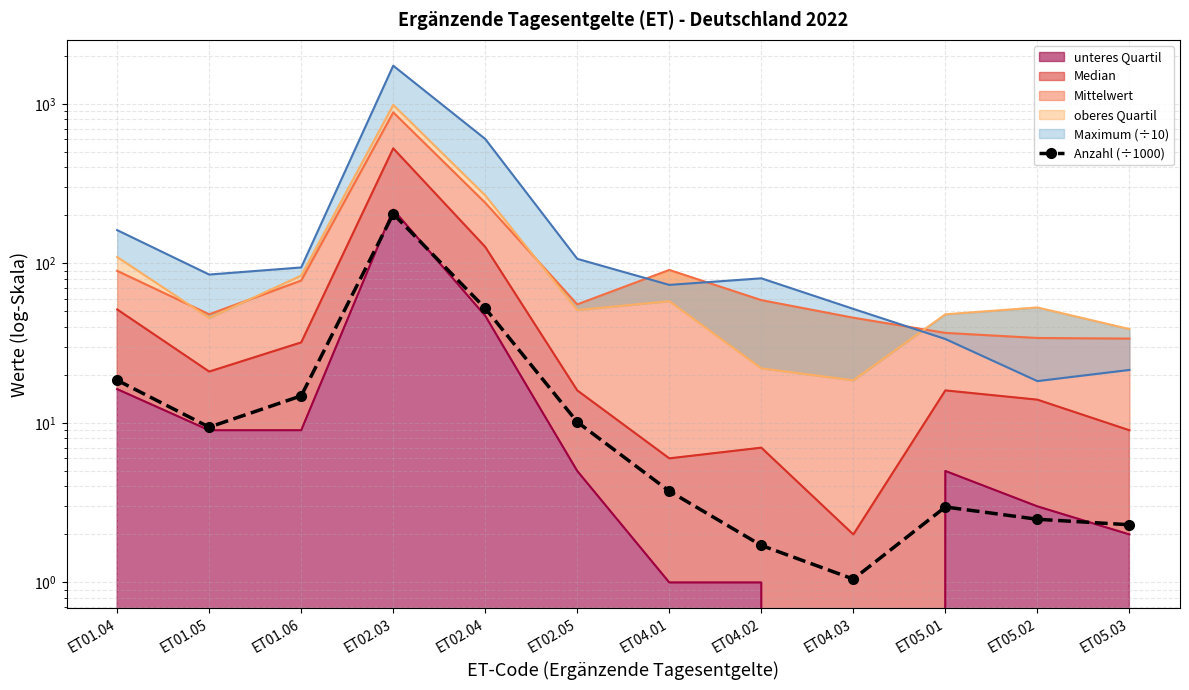

What is the average value?

27.0